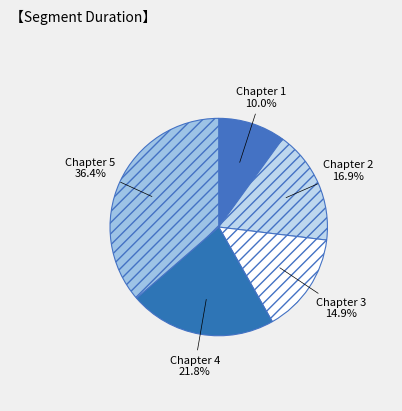

What is the ratio of the value at Chapter 3 to the value at Chapter 2?

0.9